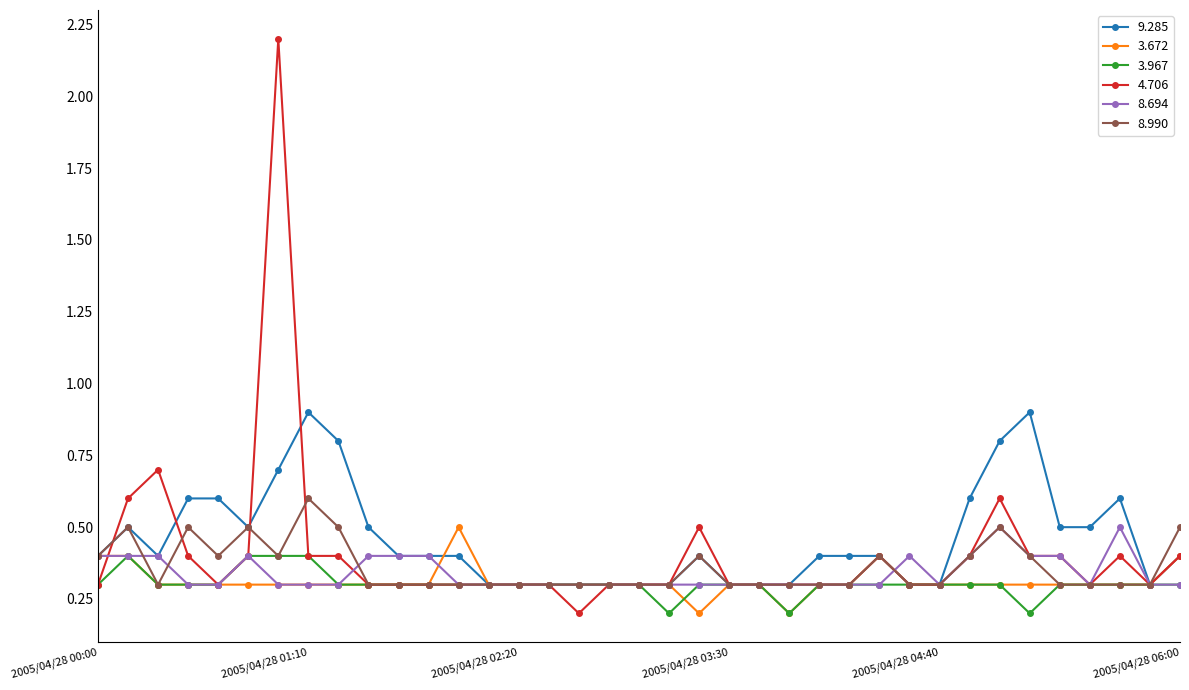

True or false: 3.967 has more than 0 points higher than both neighbors.

True